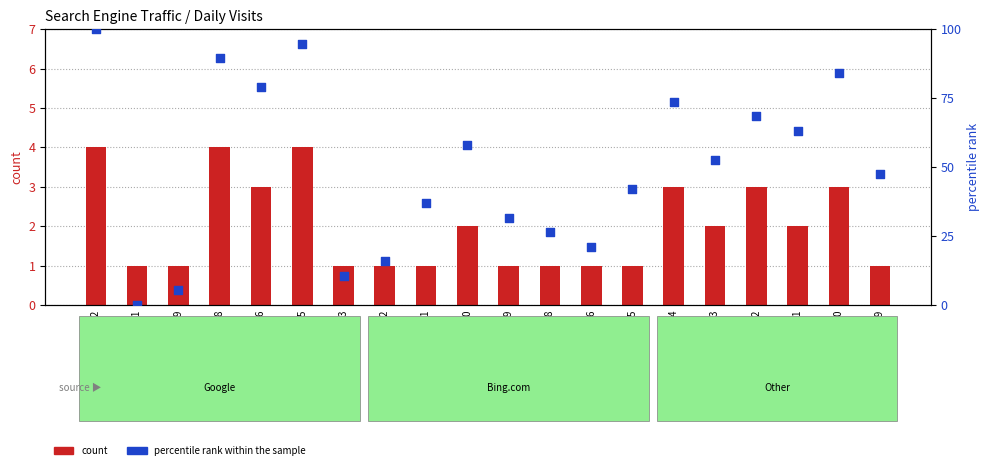

Is the value of count at 2024-03-30 greater than the value of percentile rank within the sample at 2024-04-22?

No